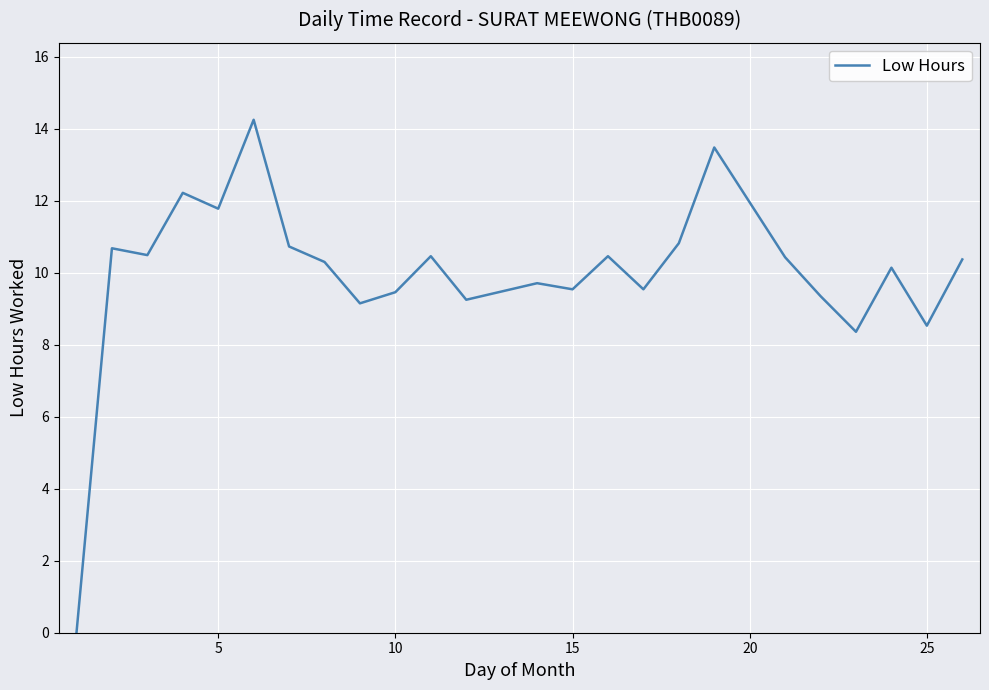

Is this an area chart (filled region under the line)?

No